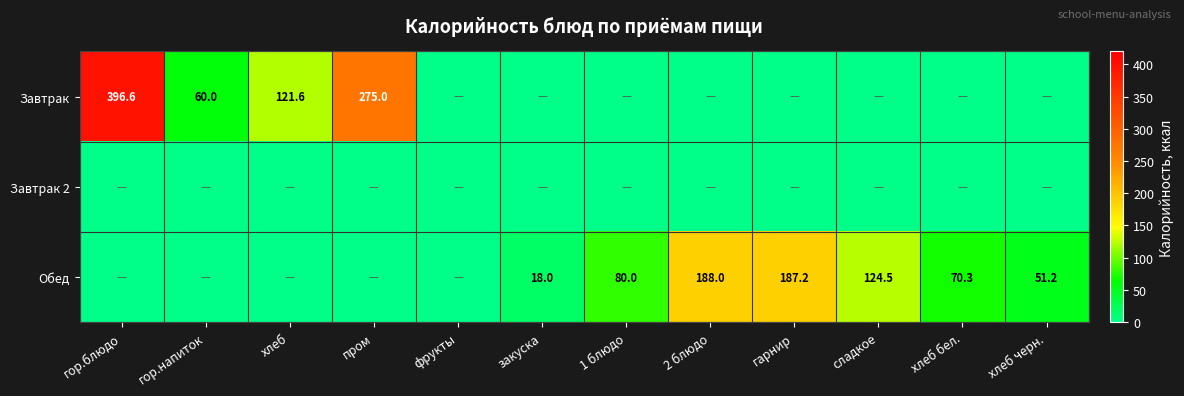

What is the difference between the Обед values at закуска and гарнир?

169.2